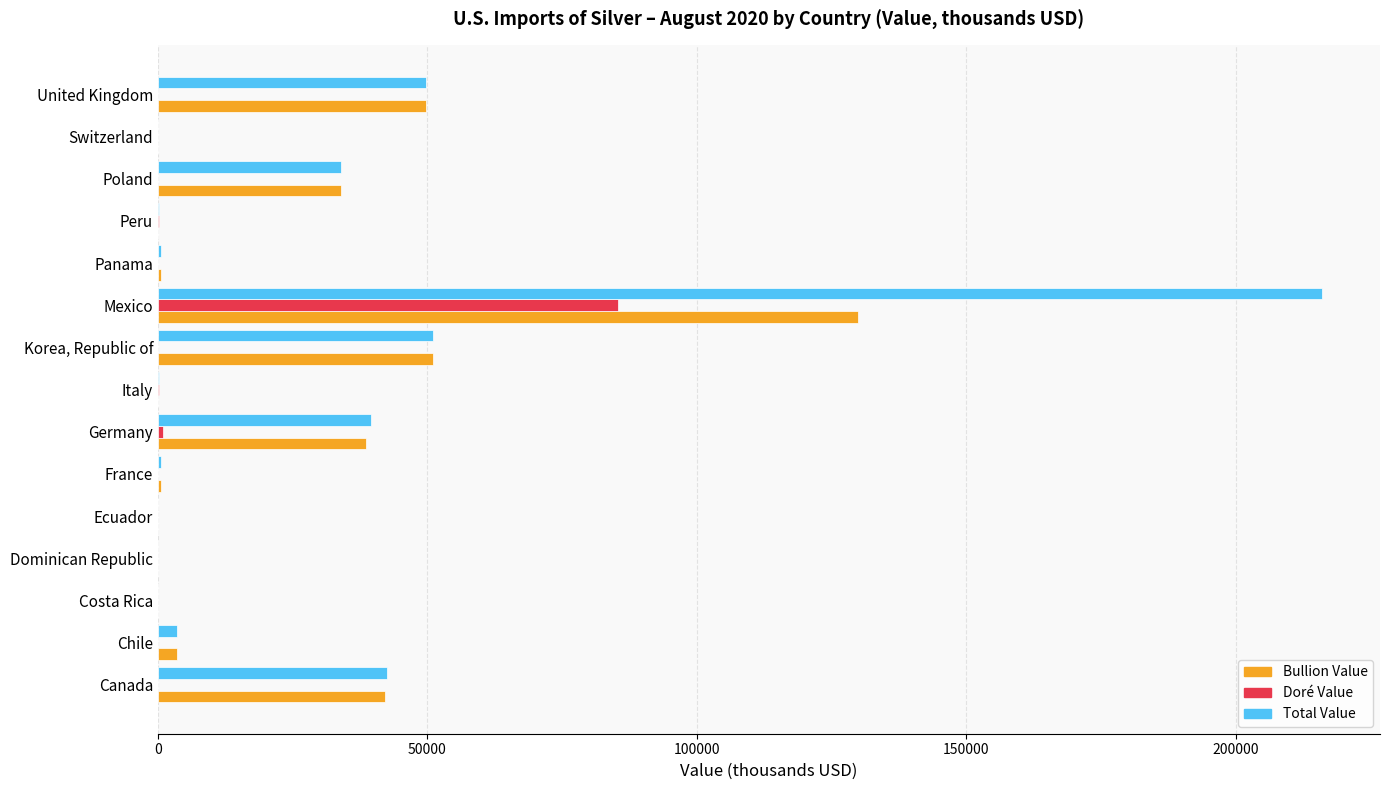

At which category is the sum across all series the highest?

Mexico